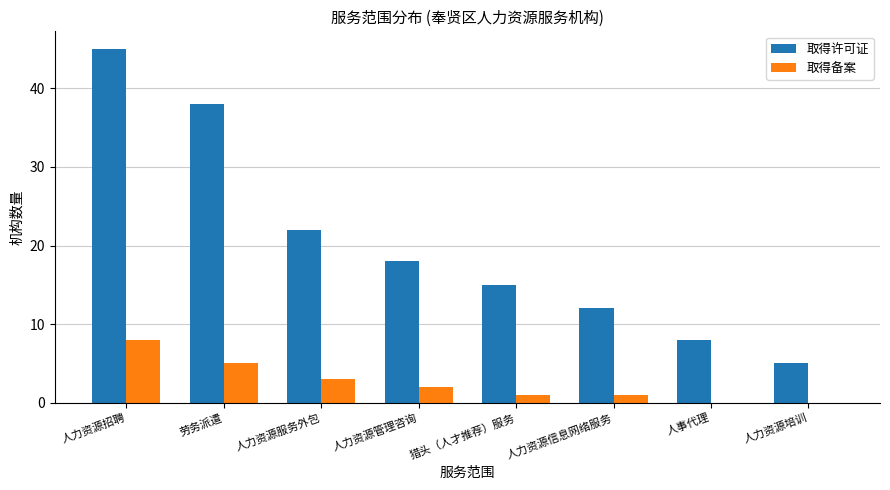

Reading left to right, what are all the values shown in this chart?

取得许可证: 人力资源招聘=45	劳务派遣=38	人力资源服务外包=22	人力资源管理咨询=18	猎头（人才推荐）服务=15	人力资源信息网络服务=12	人事代理=8	人力资源培训=5
取得备案: 人力资源招聘=8	劳务派遣=5	人力资源服务外包=3	人力资源管理咨询=2	猎头（人才推荐）服务=1	人力资源信息网络服务=1	人事代理=0	人力资源培训=0